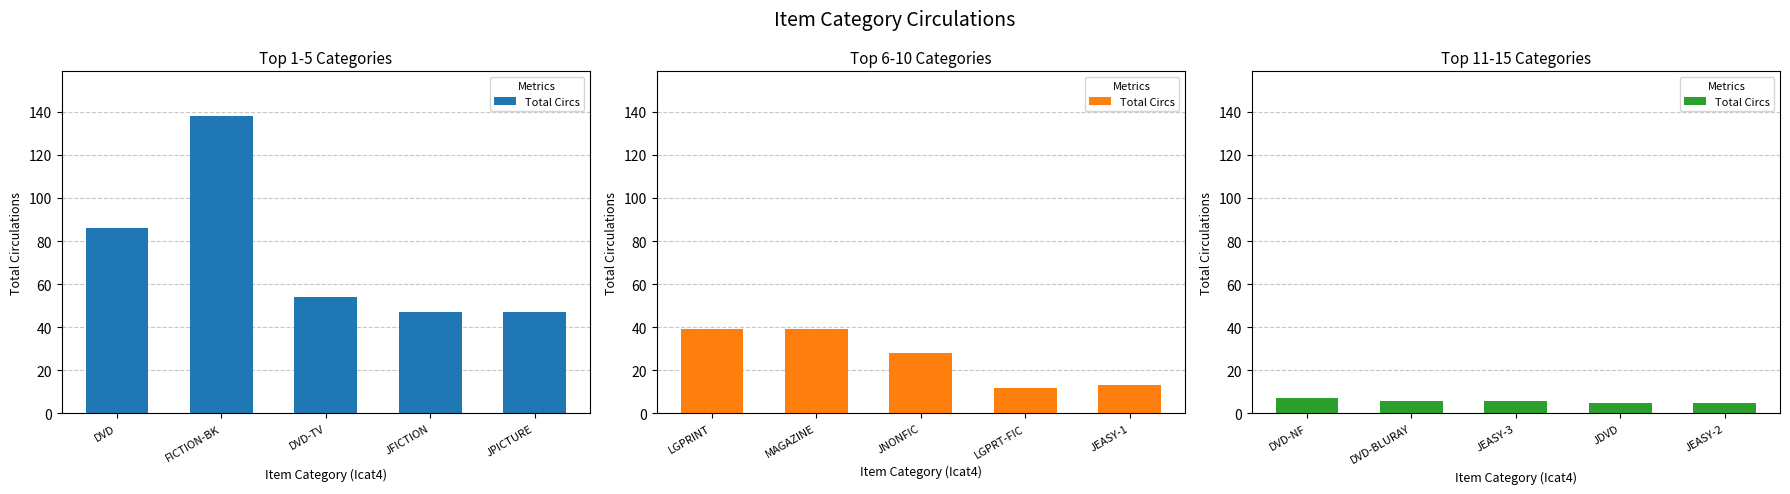

What is the smallest value displayed?

5